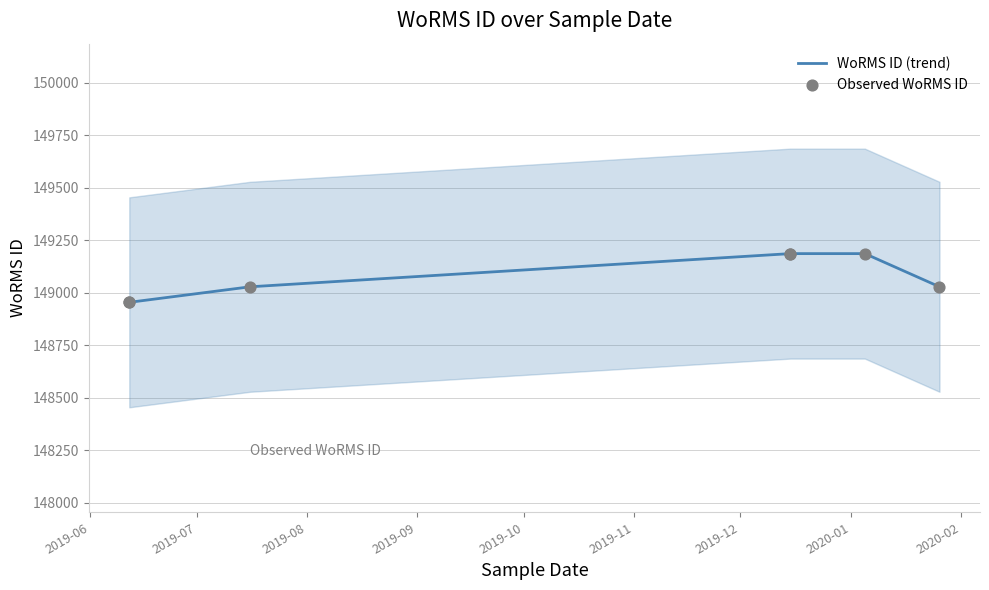

What is the total value across all series at 2019-06?

297908